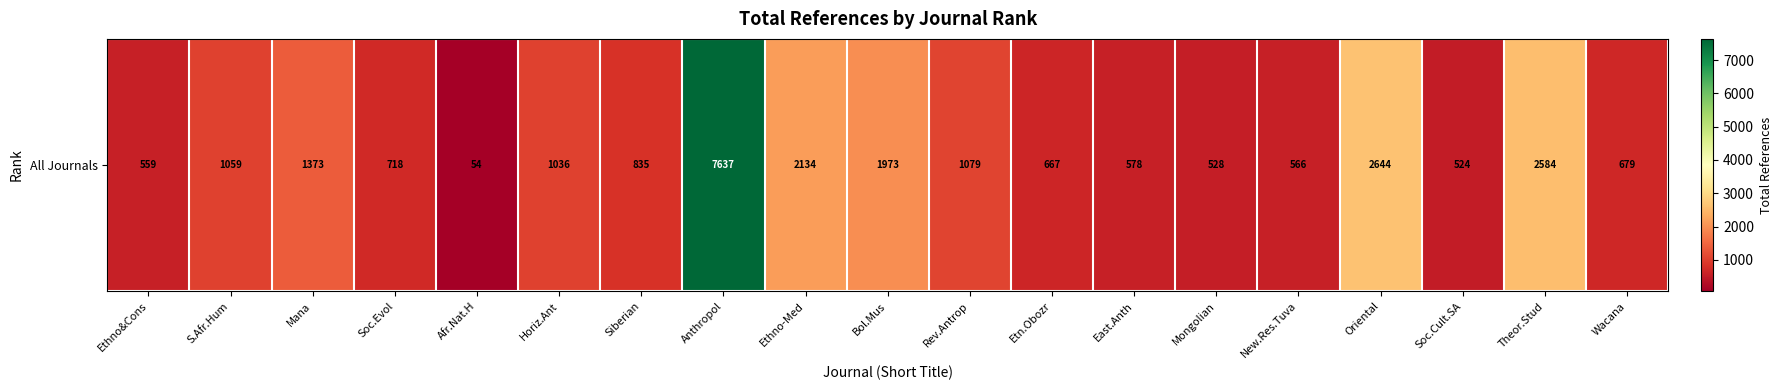

What is the change in value from Mana to Mongolian?

-845